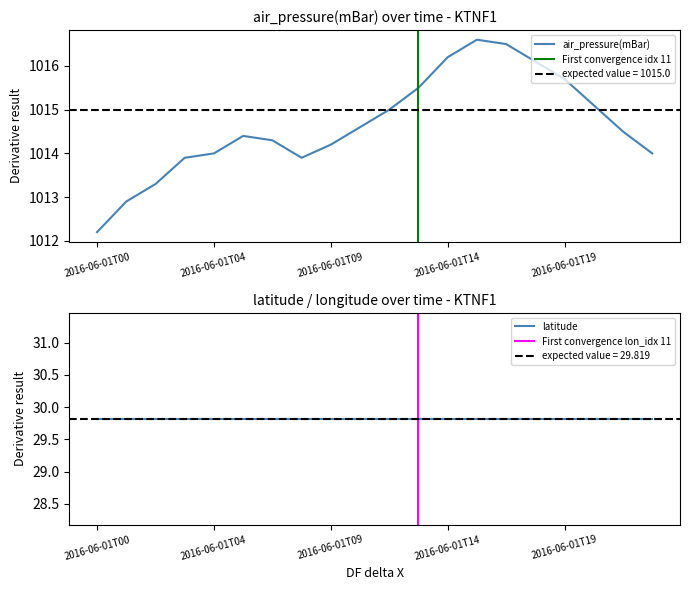

What is the maximum value for air_pressure(mBar)?

1016.6